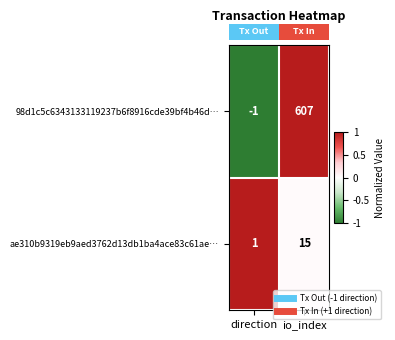

At direction, list the series in order from largest to smallest.

ae310b9319eb9aed3762d13db1ba4ace83c61ae…, 98d1c5c6343133119237b6f8916cde39bf4b46d…